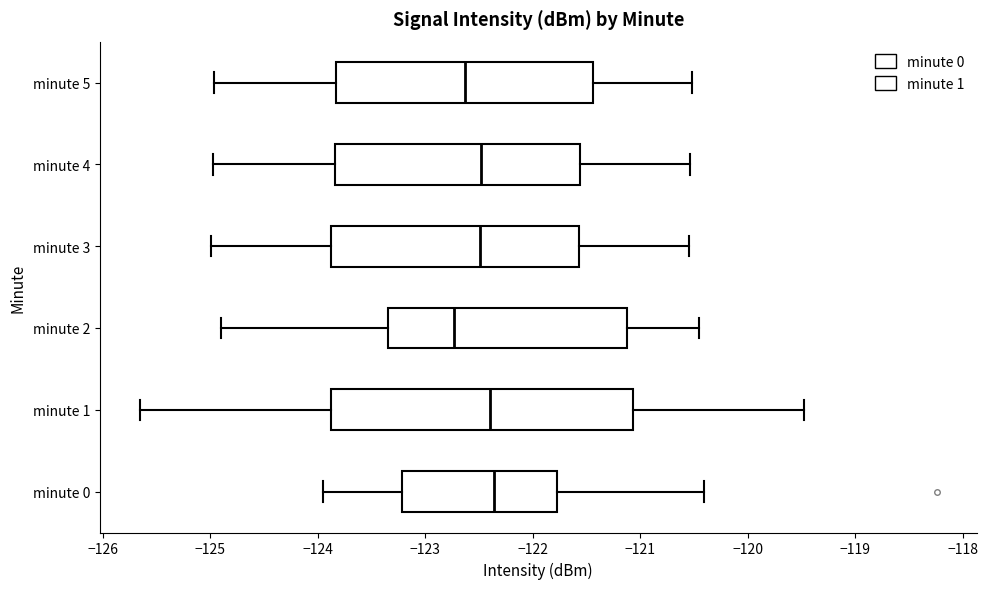

Comparing the boxes themselves (not the whiskers), which one is the widest?

minute 1